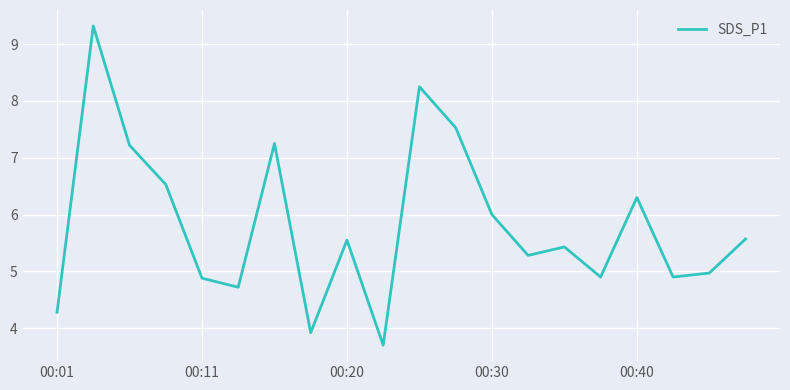

What is the difference between the maximum and minimum values?

5.6